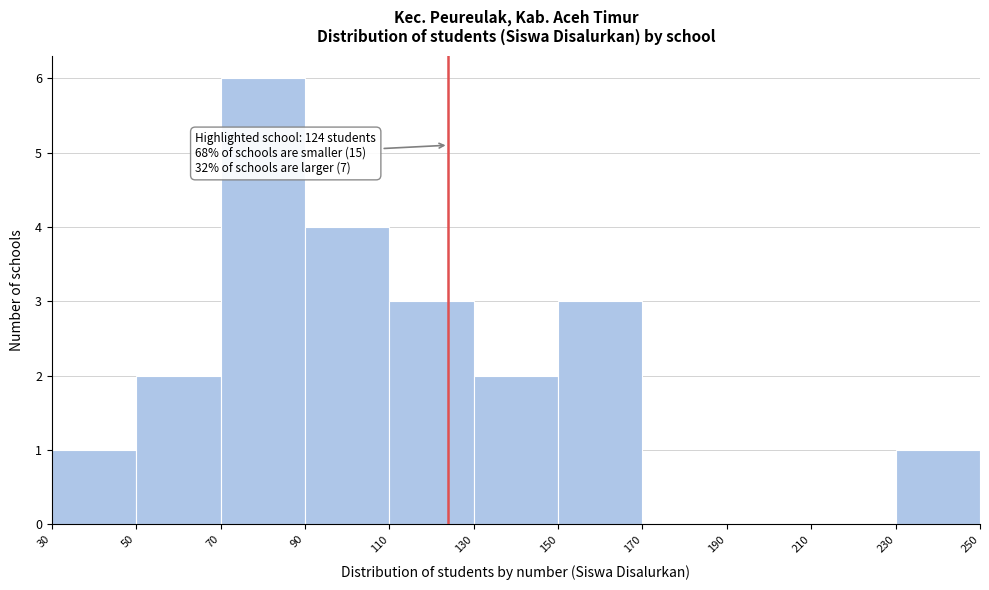

Over which range of the x-axis is the bar tallest?

70 to 90